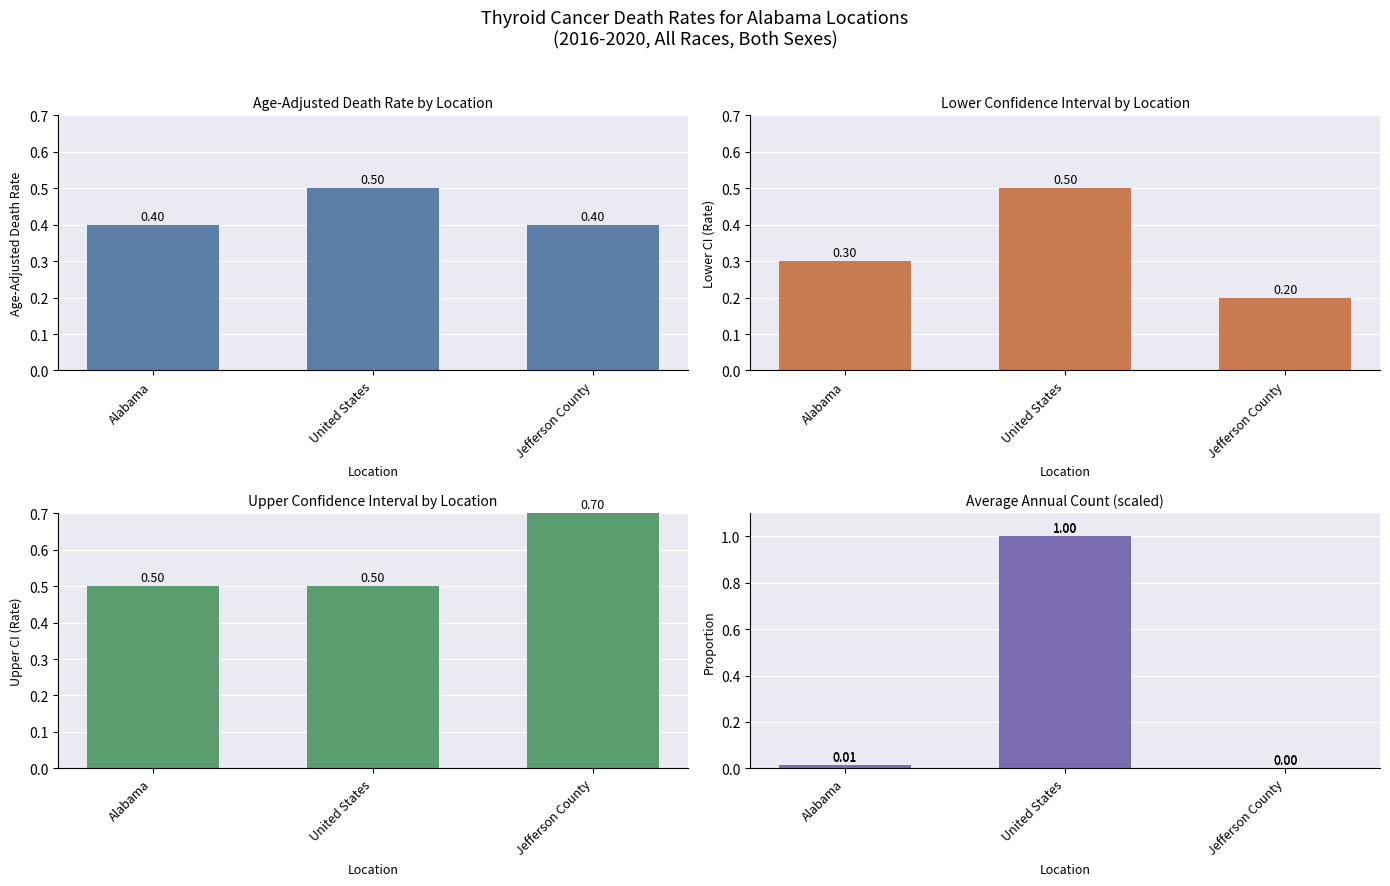

What are all the series names shown in the legend?

Age-Adjusted Death Rate by Location, Lower Confidence Interval by Location, Upper Confidence Interval by Location, Average Annual Count (scaled)